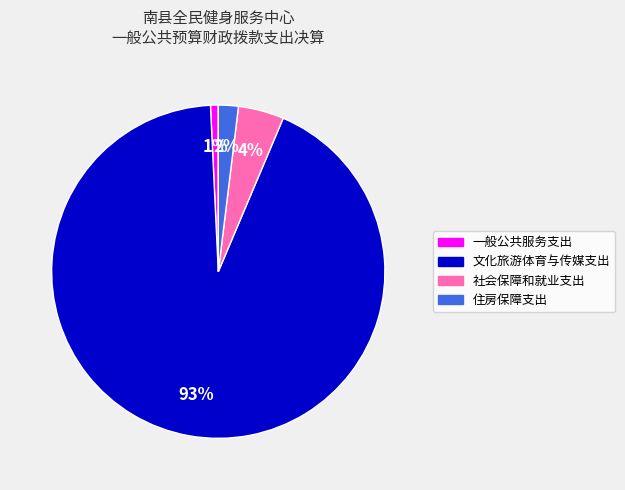

Is it true that 文化旅游体育与传媒支出 is 86% of the pie?

False